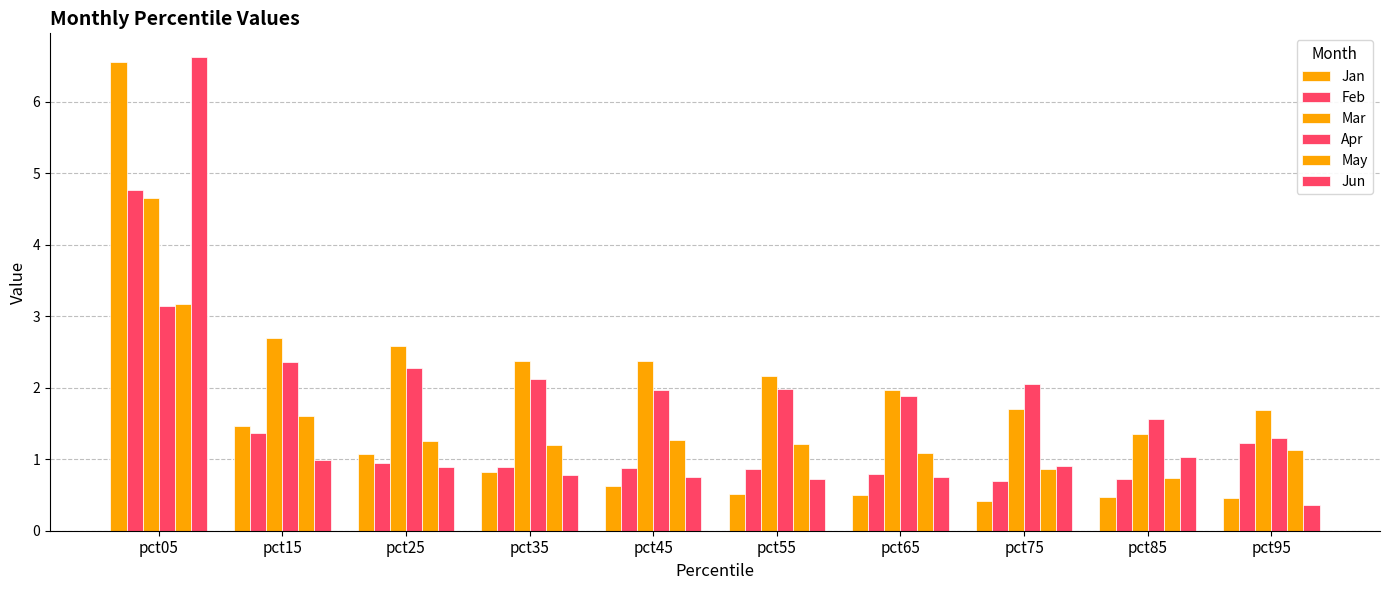

Does the chart contain stacked bars?

No